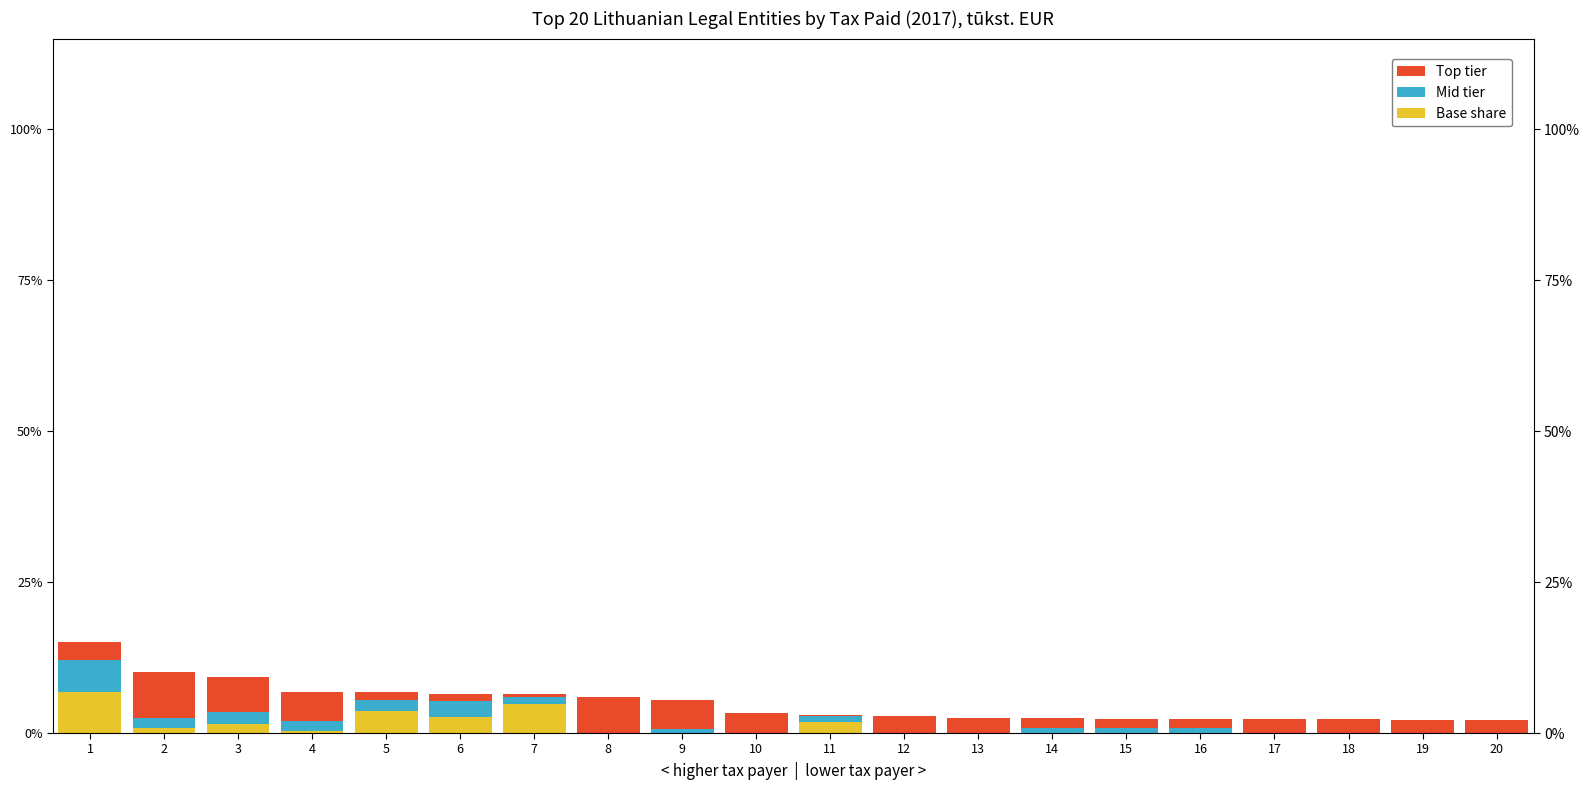

Is it true that Tax share (secondary) equals -0.0 at 17?

False